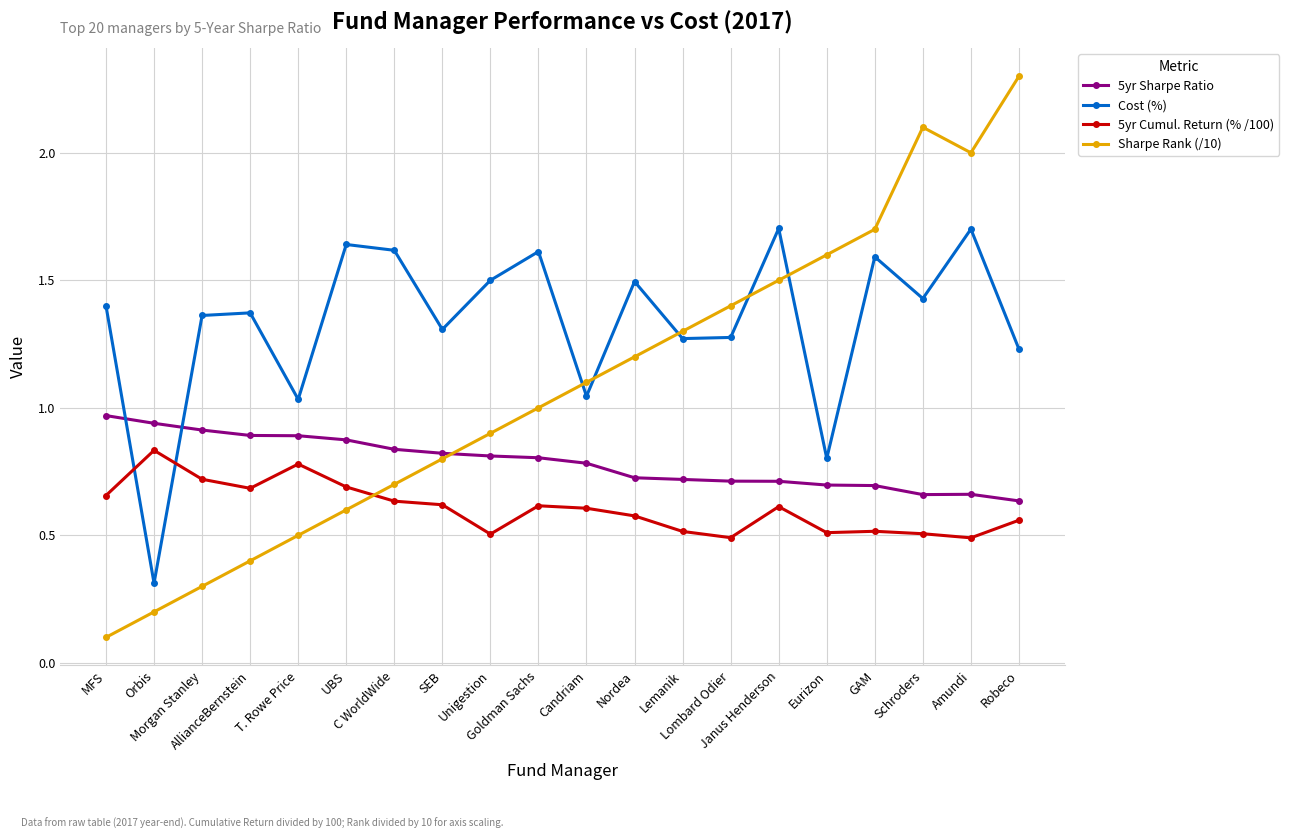

The 5yr Cumul. Return (% /100) series shows 0.4 at UBS. True or false?

False